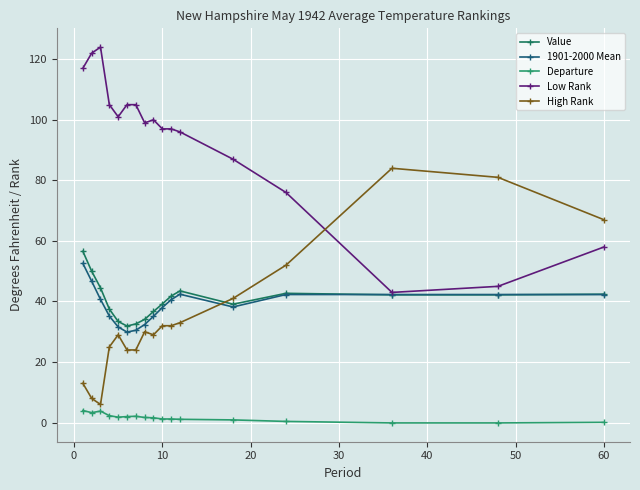

What is the maximum value for Value?

56.6